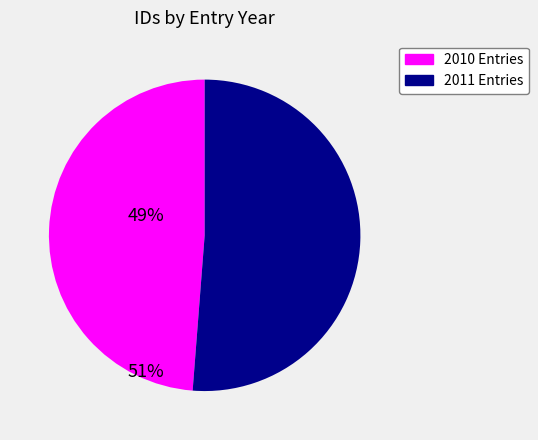

Is there a majority slice in this chart?

Yes